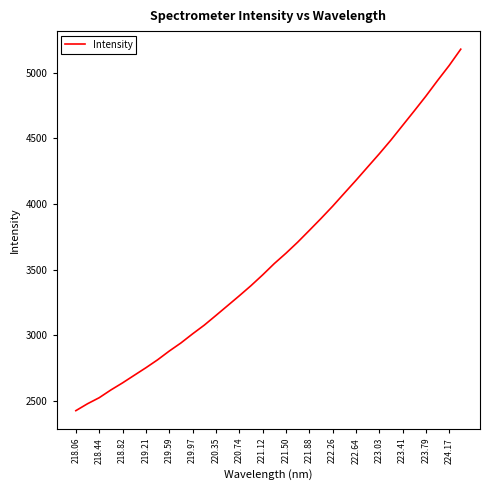

What is the difference between the second highest and second lowest values?

2575.3